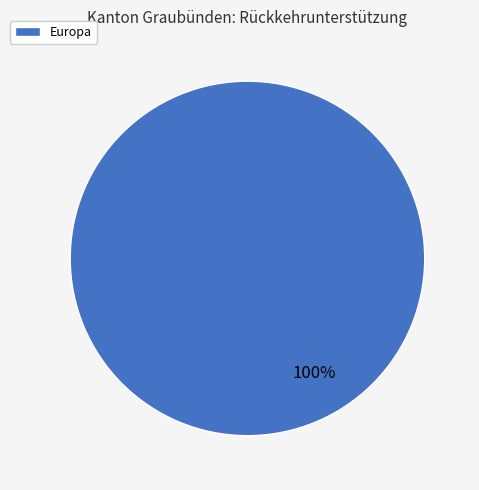

How many slices are in this pie chart?

1